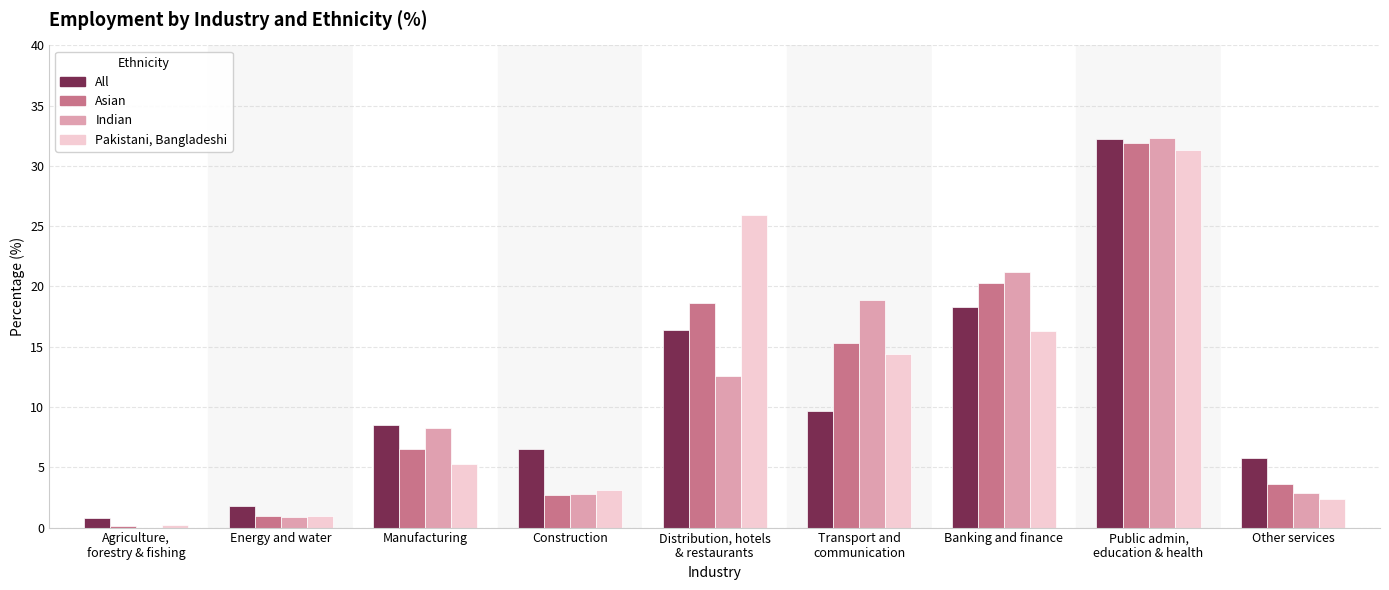

Between Energy and water and Banking and finance, which series saw the biggest shift?

Indian